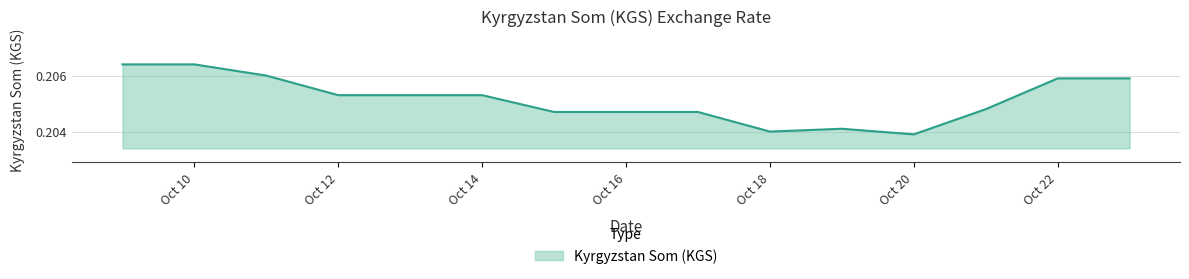

Does the chart display data point markers on the line(s)?

No